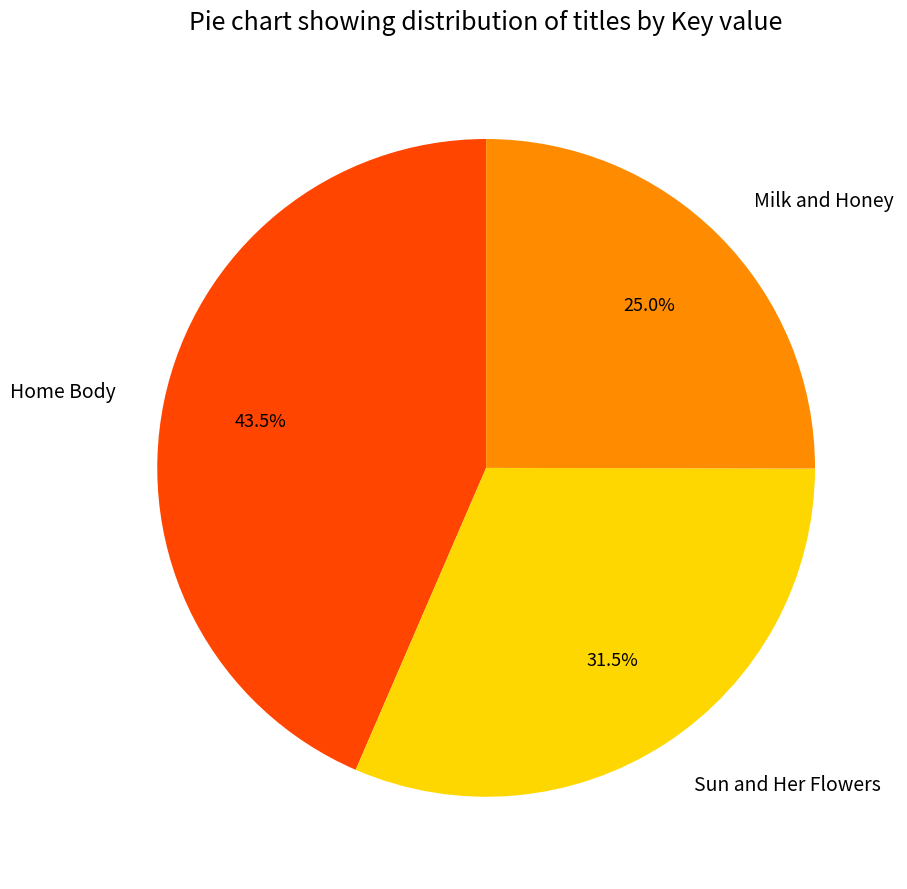

How many segments does this pie chart have?

3